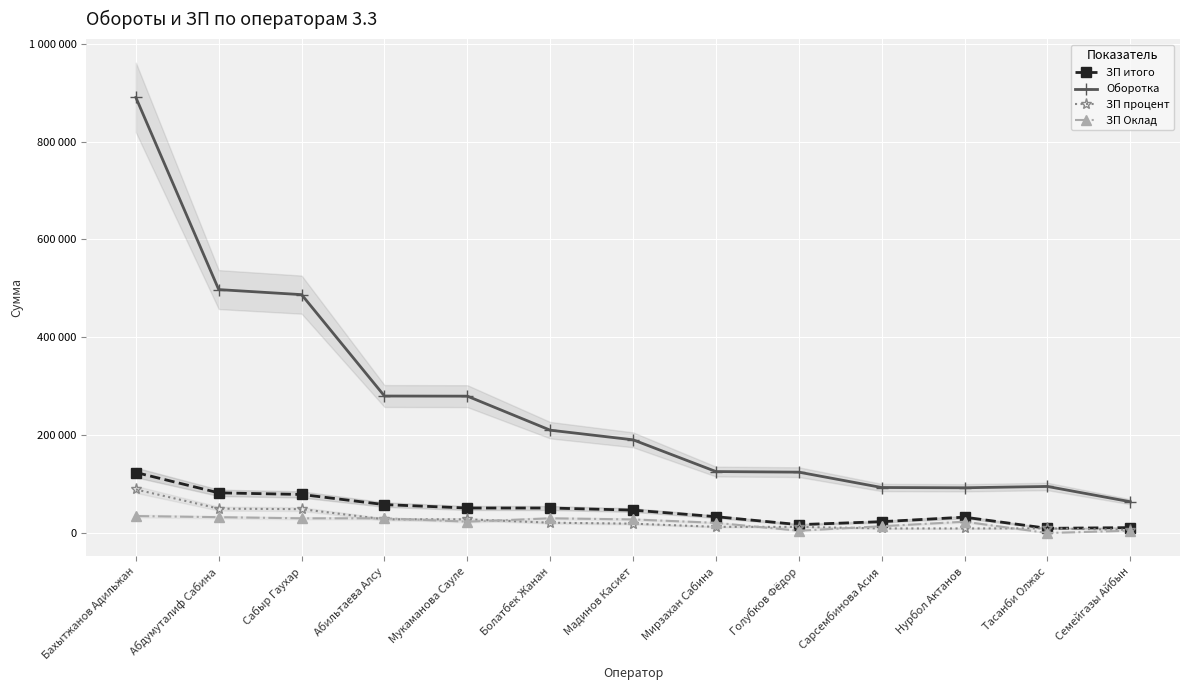

Which series changed the most between Мукаманова Сауле and Голубков Фёдор?

Оборотка